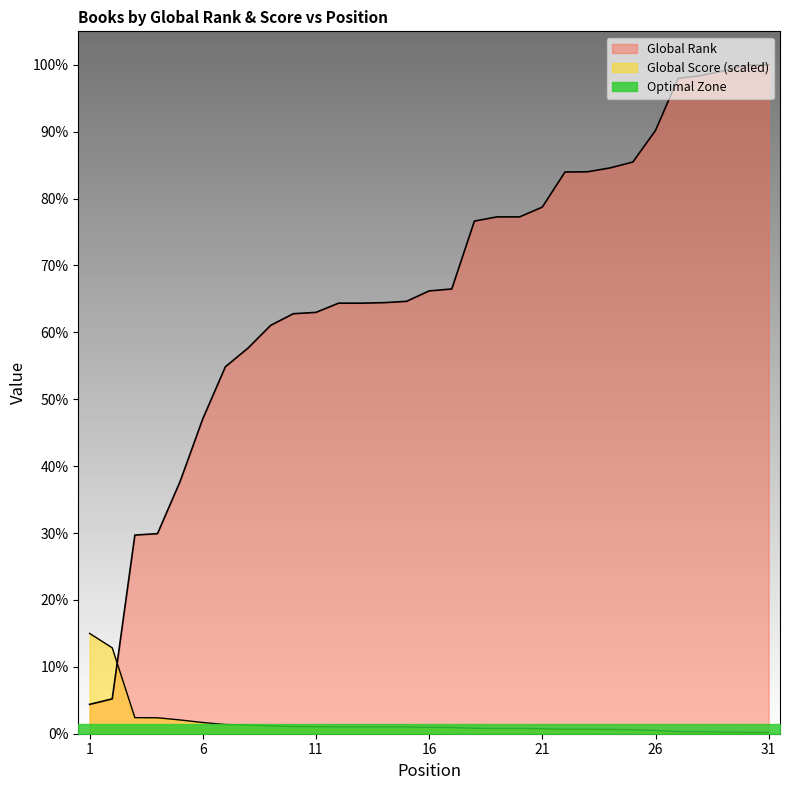

Which series changed the most between 1 and 22?

Global Rank